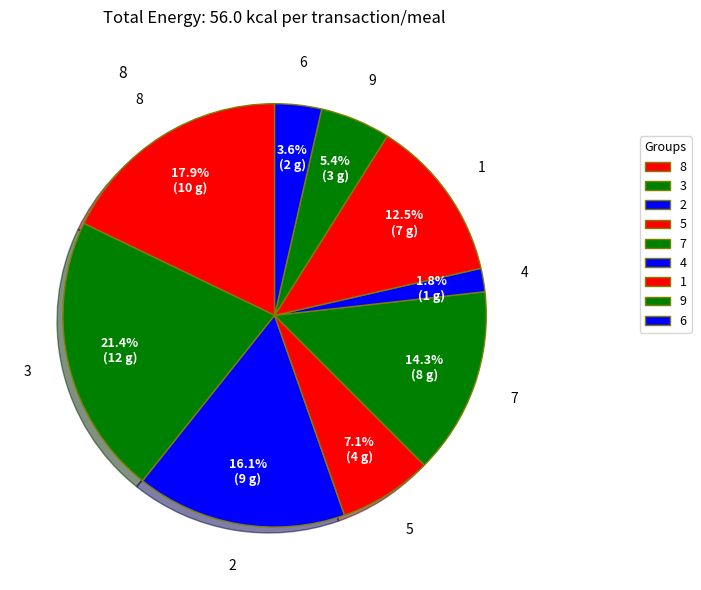

To the nearest percent, what percentage of the pie is 2?

16%